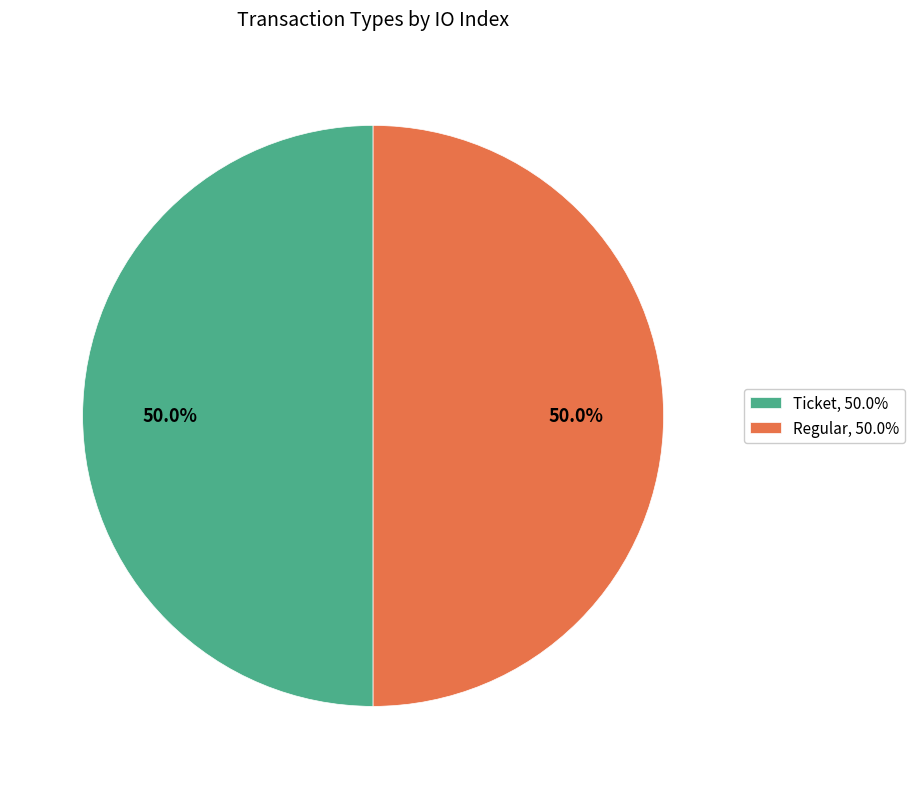

What portion of the pie excludes Regular, 50.0%?

50.0%